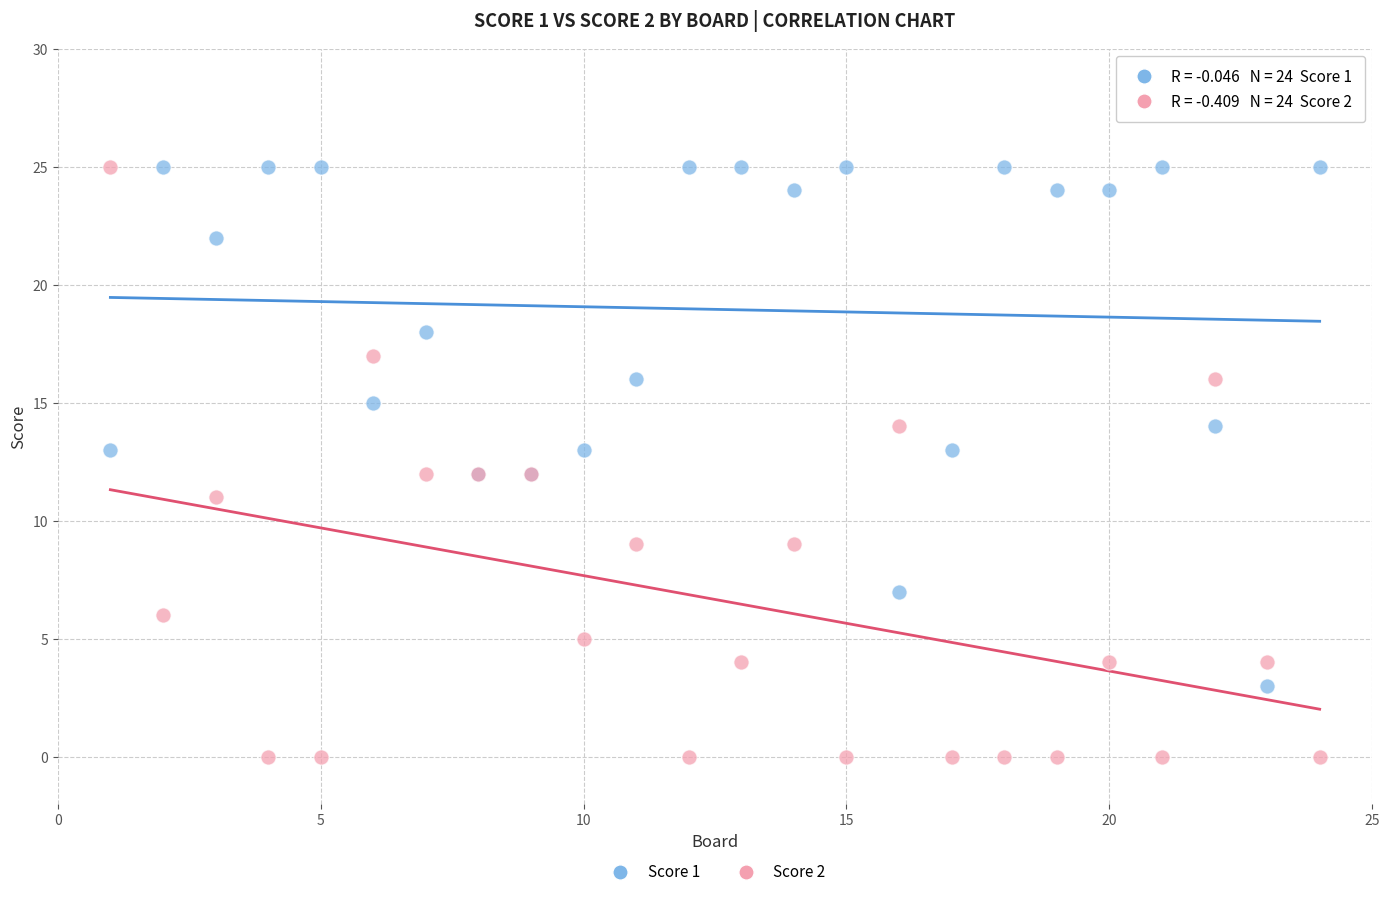

Which series contains the lowest Y value?

Score 2